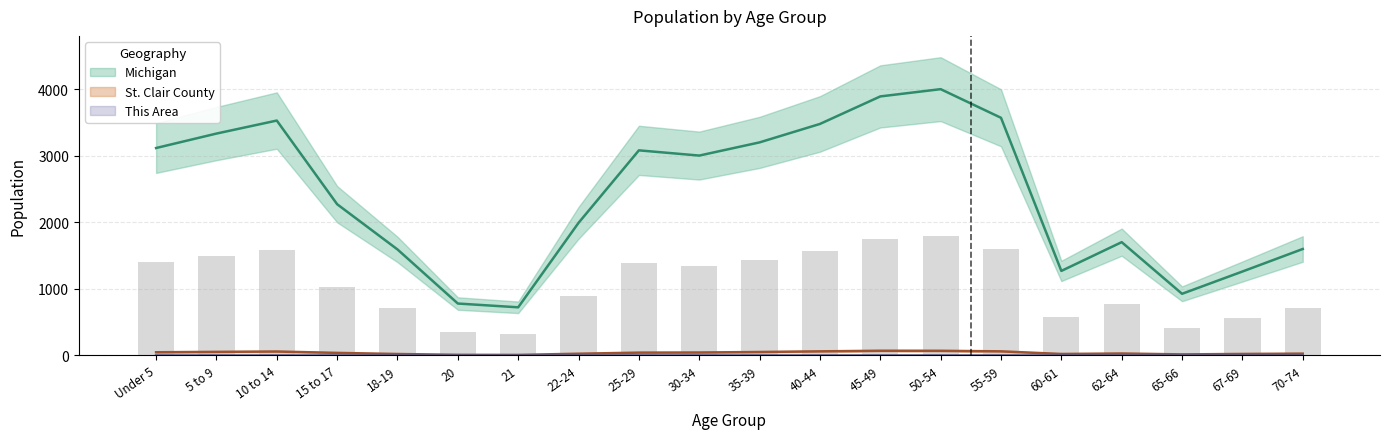

What is the value of the This Area bar at the 19th from the left?

0.2